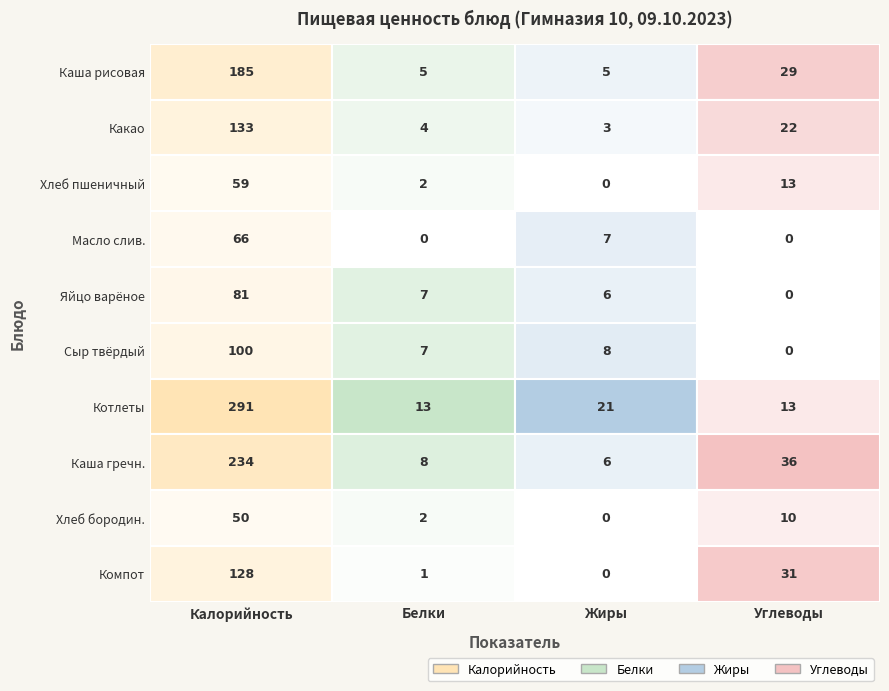

Rank the series by their maximum value, from lowest to highest.

хлеб бородинский, хлеб пшеничный, масло сливочное, яйцо вареное, сыр твердых сортов в нарезке, компот из апельсинов, какао с молоком сгущеным, каша жидкая молочная рисовая, каша гречневая рассыпчатая, котлеты биточки шницели